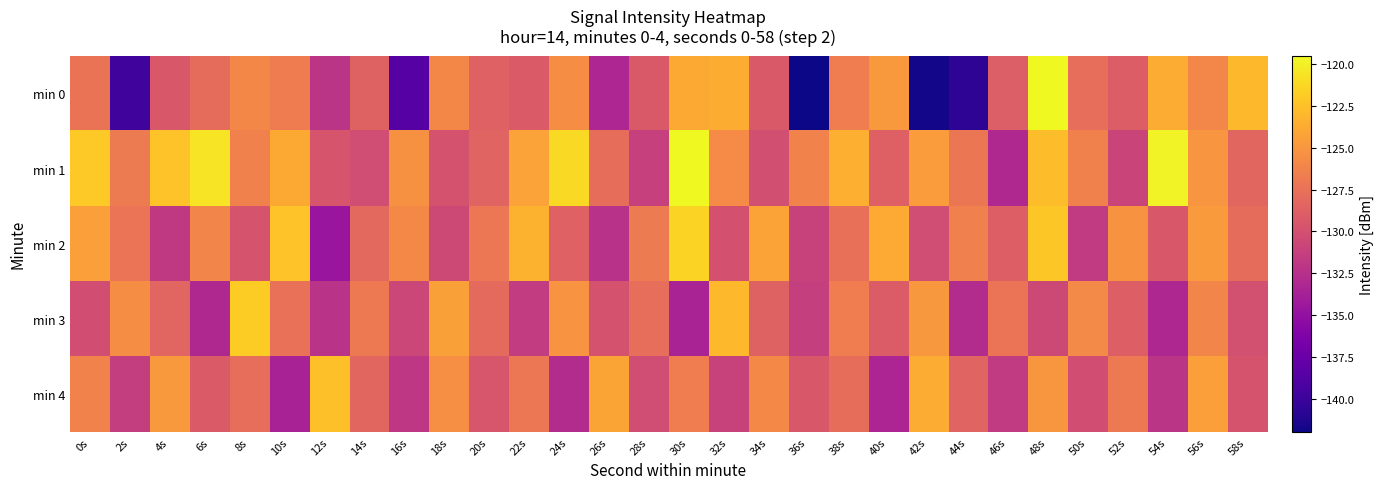

Which has a higher value, 18s or 56s?

18s